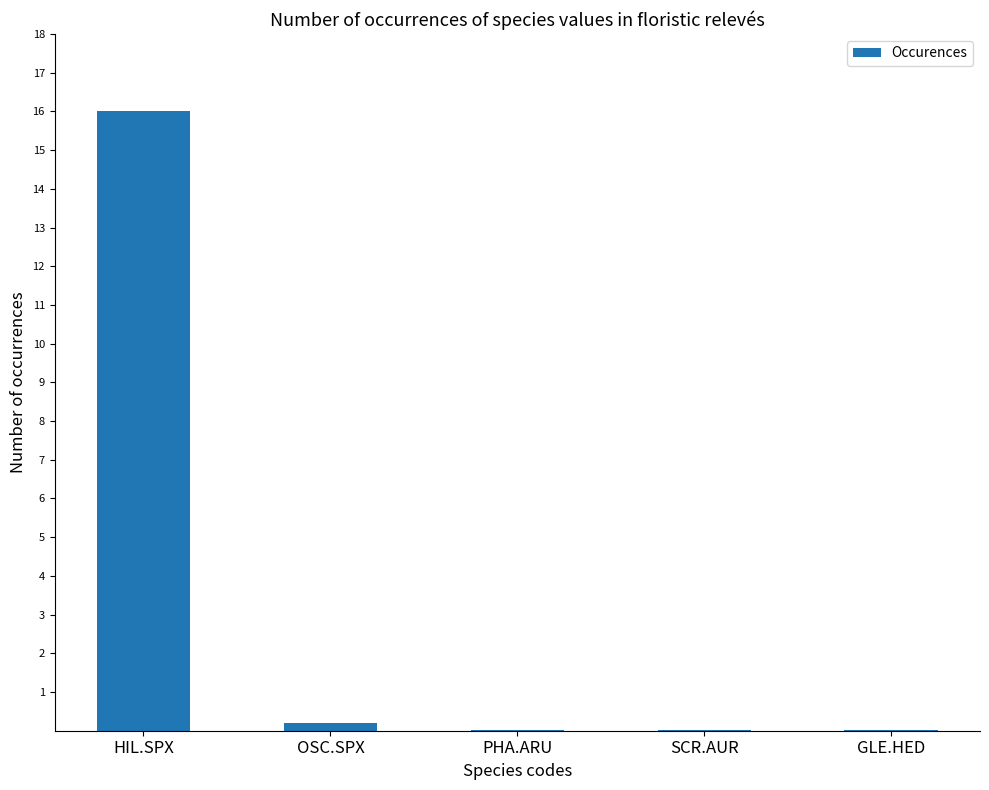

Is it true that the value at HIL.SPX is 7.7?

False